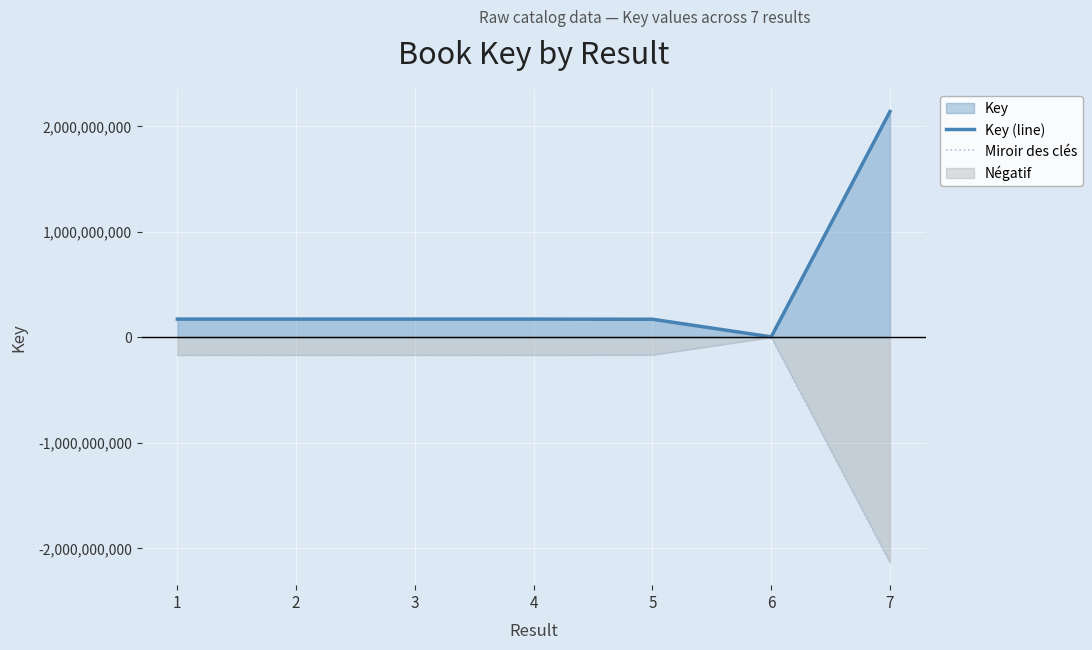

What is the value of the Miroir des clés point at the 7th from the left?

-2137762240